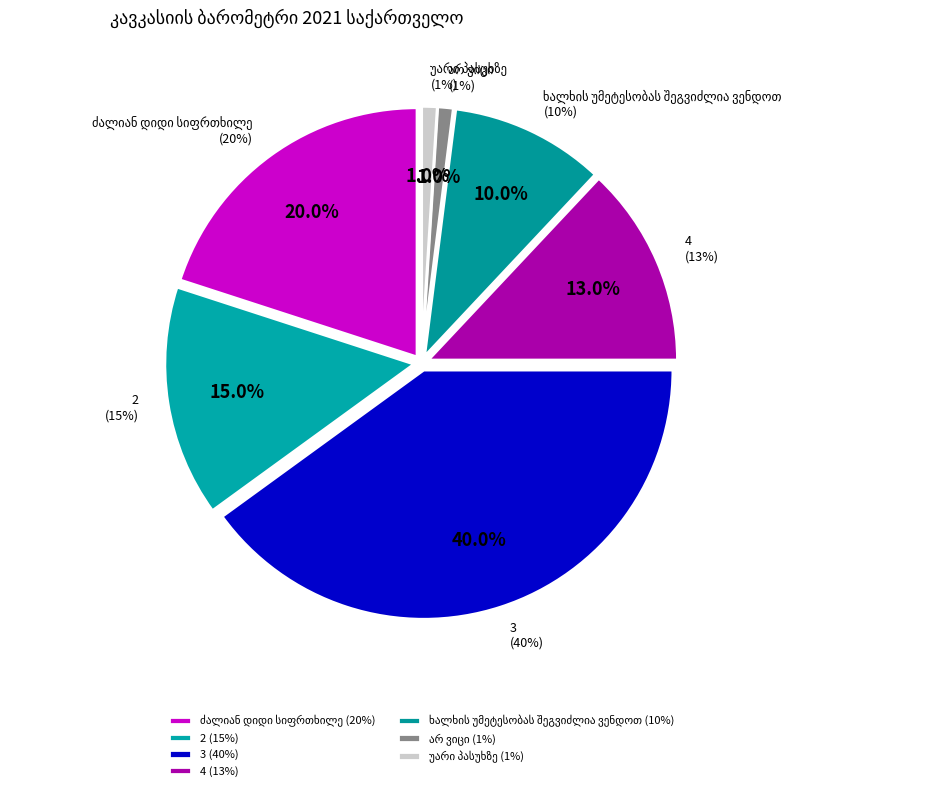

What percentage is the ძალიან დიდი სიფრთხილე slice, to the nearest percent?

20%